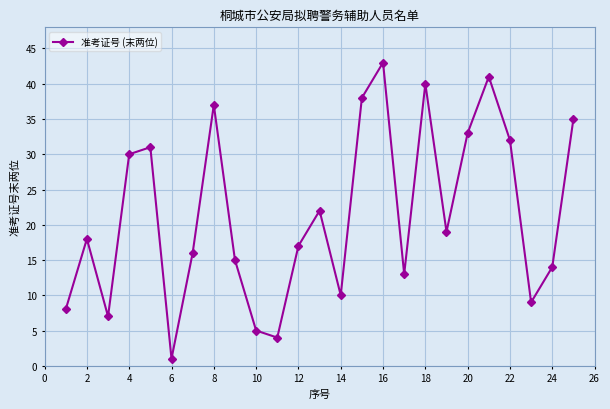

What is the minimum value shown in the chart?

1